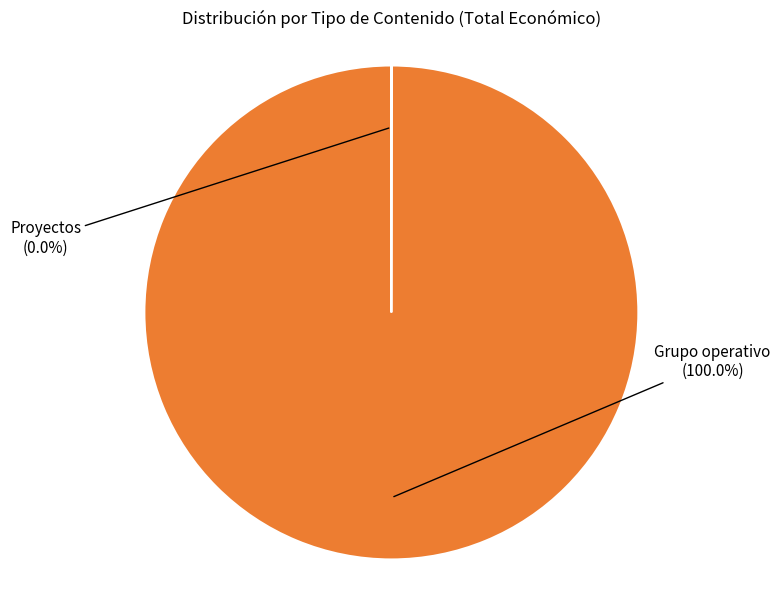

Is there any slice that represents more than half of the pie?

Yes